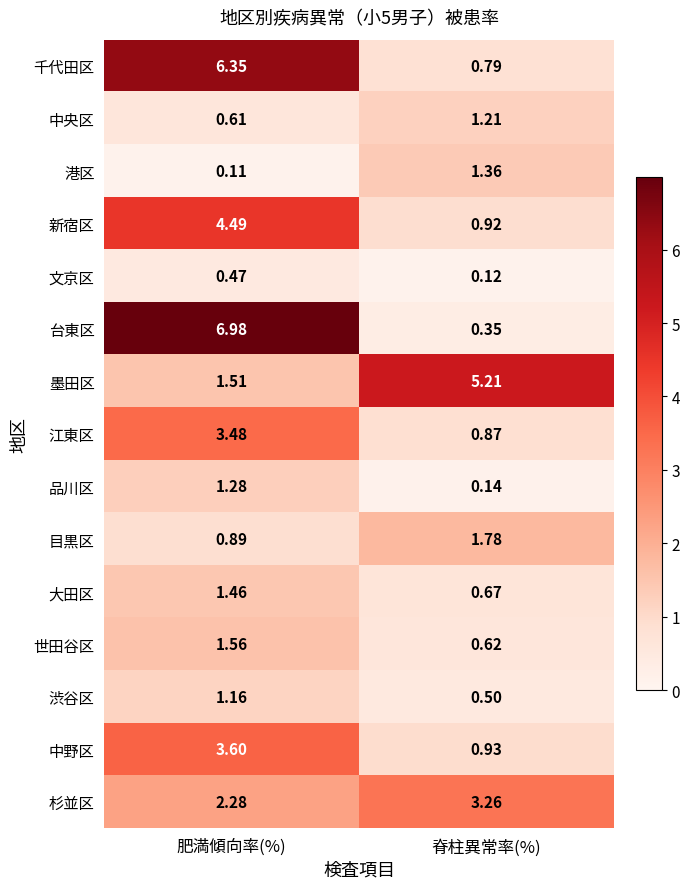

Between 肥満傾向率(%) and 脊柱異常率(%), which series saw the biggest shift?

台東区